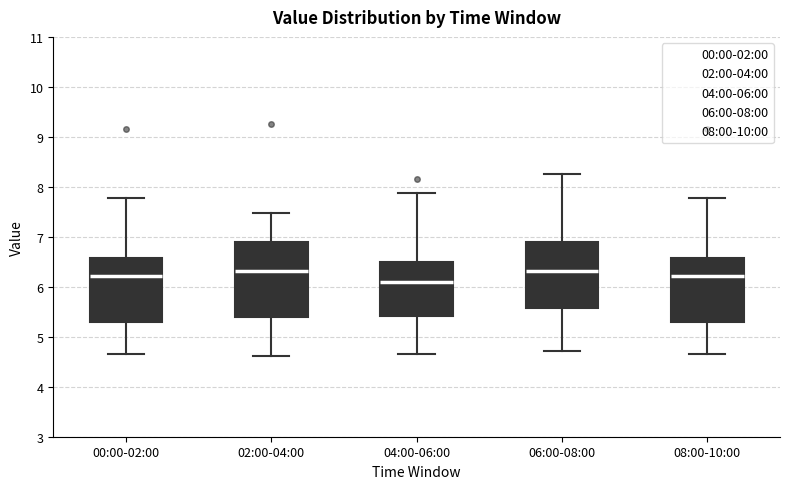

Reading left to right, read every box against the y-axis: the position of its median line, the range the box covers, and the ends of its whiskers. The values are not printed on the chart, so give them approximately, as read against the axis.

00:00-02:00: median 6.2, box 5.3 to 6.6, whiskers 4.7 to 7.8
02:00-04:00: median 6.3, box 5.4 to 6.9, whiskers 4.6 to 7.5
04:00-06:00: median 6.1, box 5.4 to 6.5, whiskers 4.7 to 7.9
06:00-08:00: median 6.3, box 5.6 to 6.9, whiskers 4.7 to 8.3
08:00-10:00: median 6.2, box 5.3 to 6.6, whiskers 4.7 to 7.8